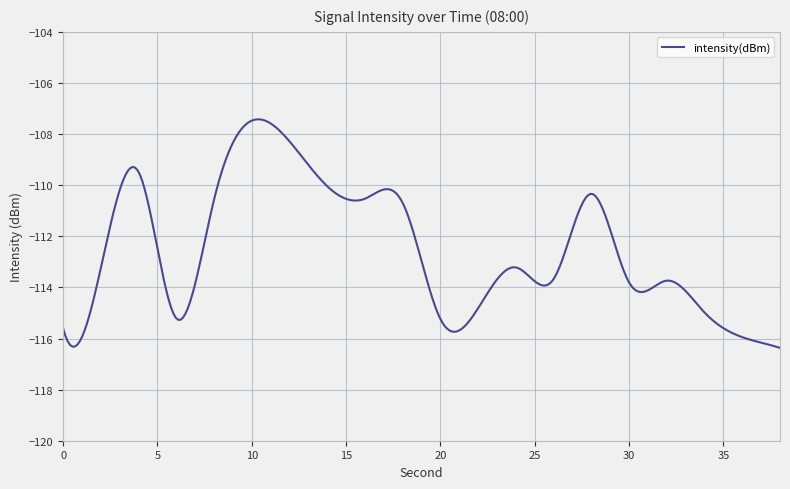

What is the smallest value displayed?

-116.4